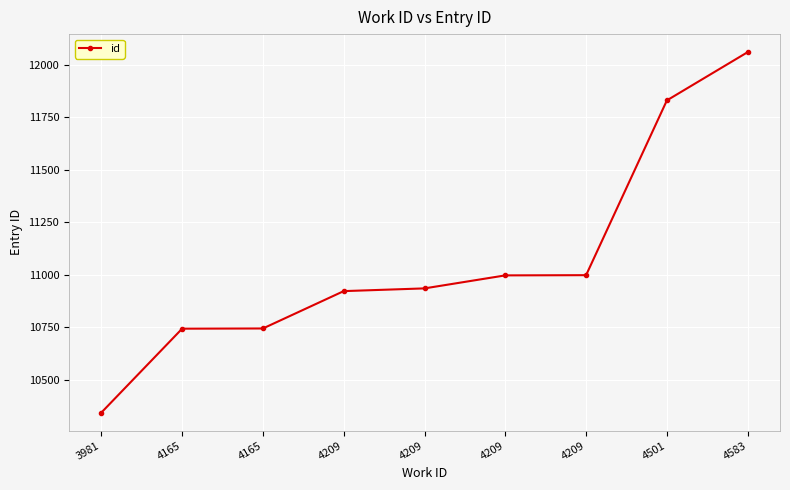

What value does the data have at 4165, to the nearest 100?

10700